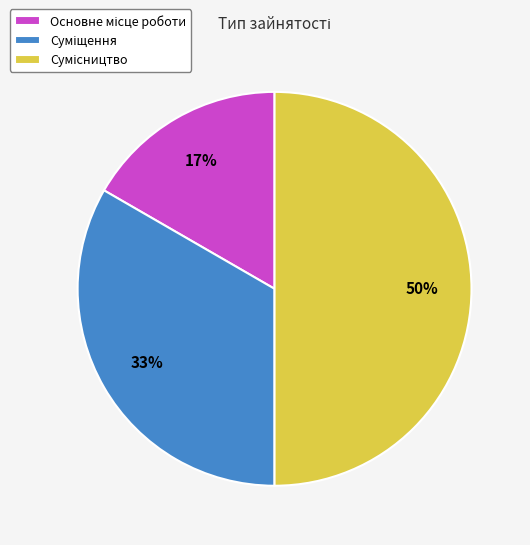

To the nearest percent, what is the average slice percentage?

33%